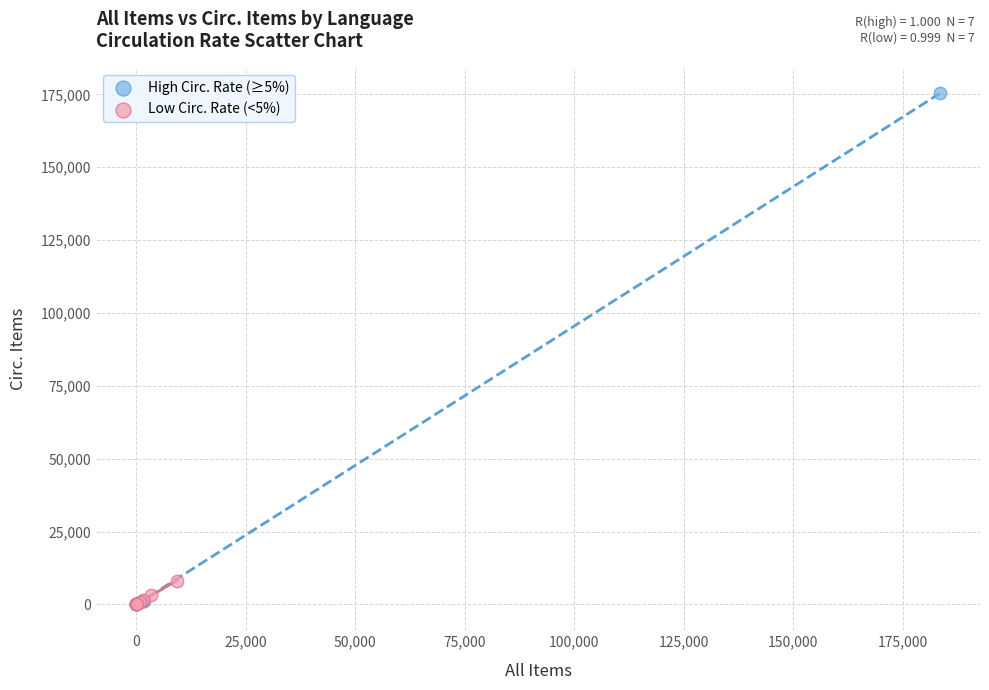

Which series reaches the maximum Y coordinate?

High Circ. Rate (≥5%)